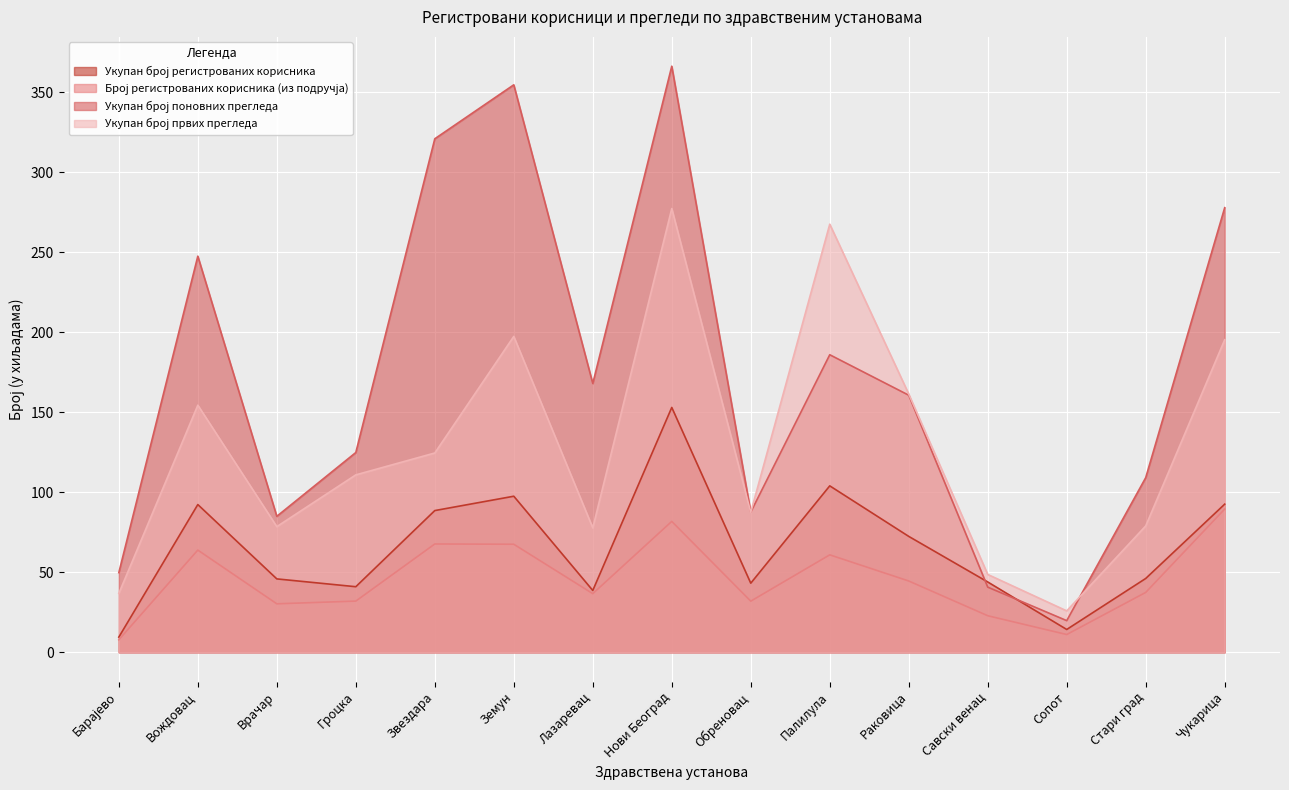

Does the chart display data point markers on the line(s)?

No